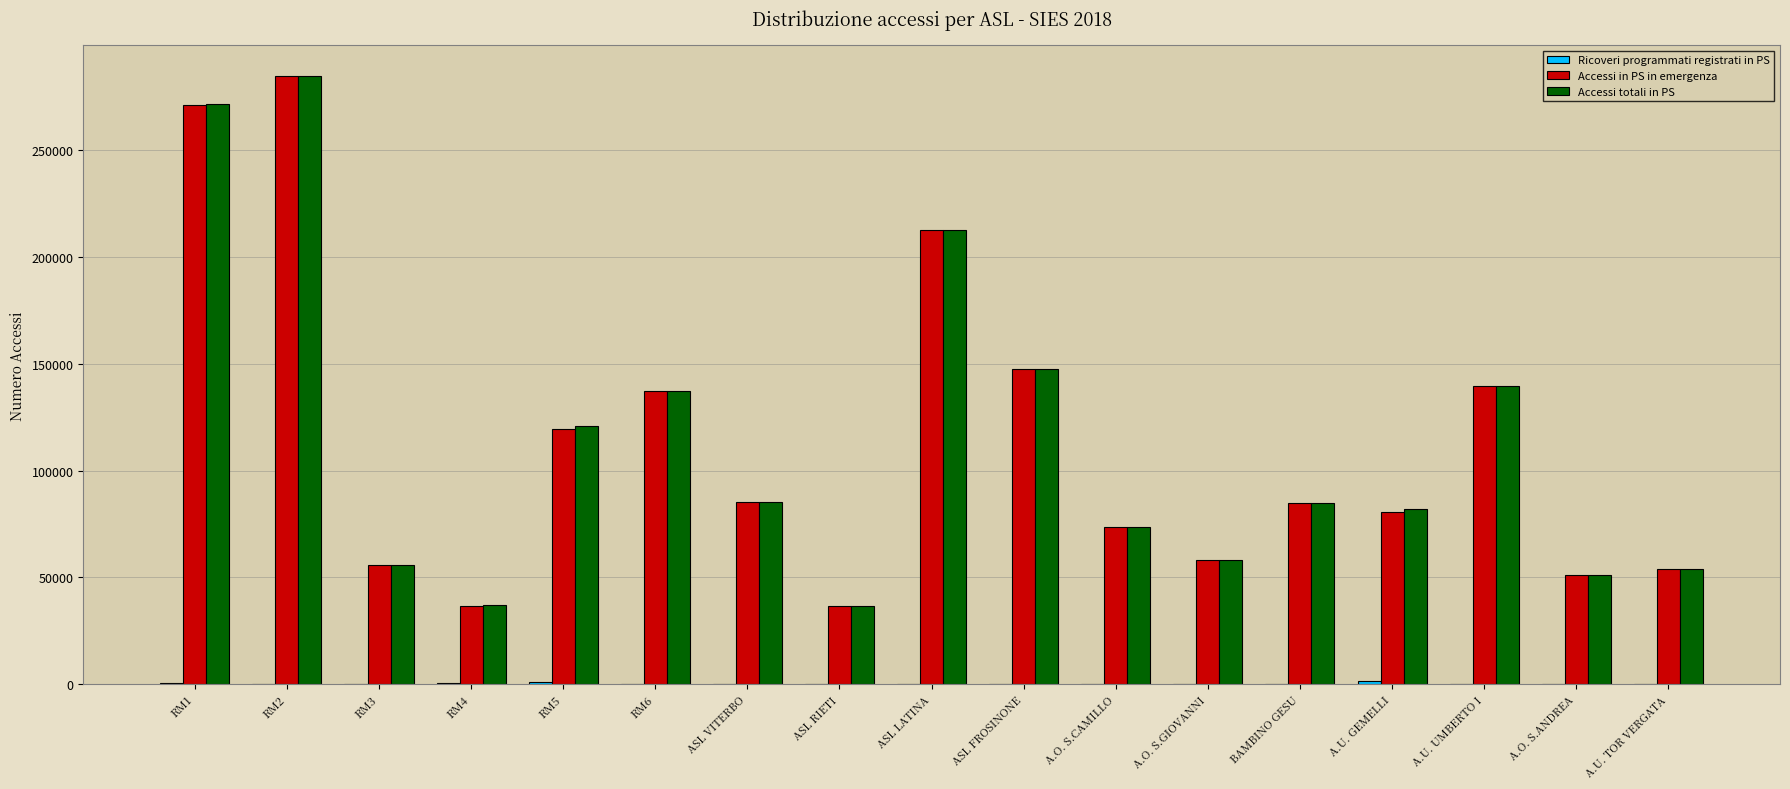

The value of Accessi in PS in emergenza at RM1 is 271147. True or false?

True